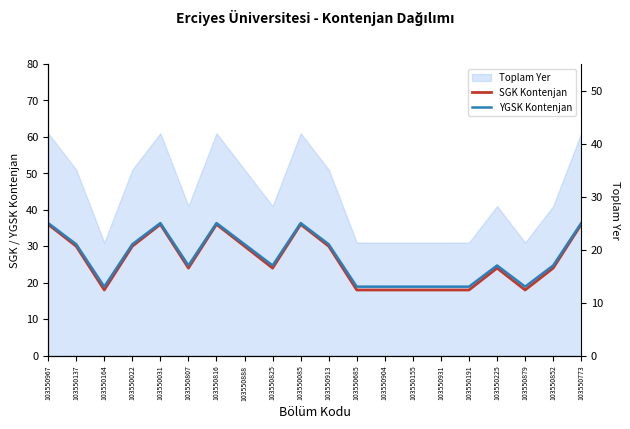

What position from the left is 103550155?

14